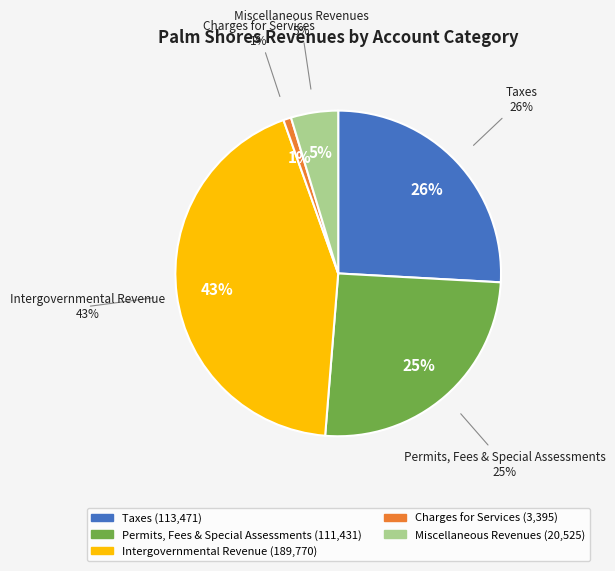

How many slices are in this pie chart?

5